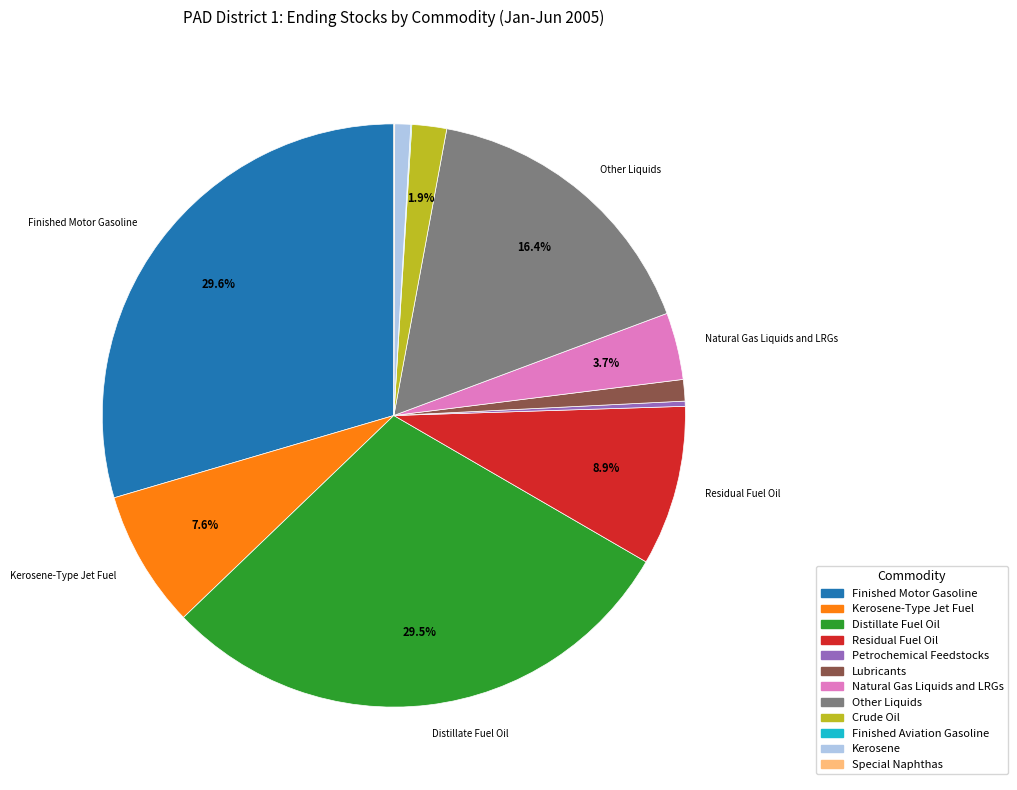

How much of the chart is everything except Finished Motor Gasoline?

70.4%